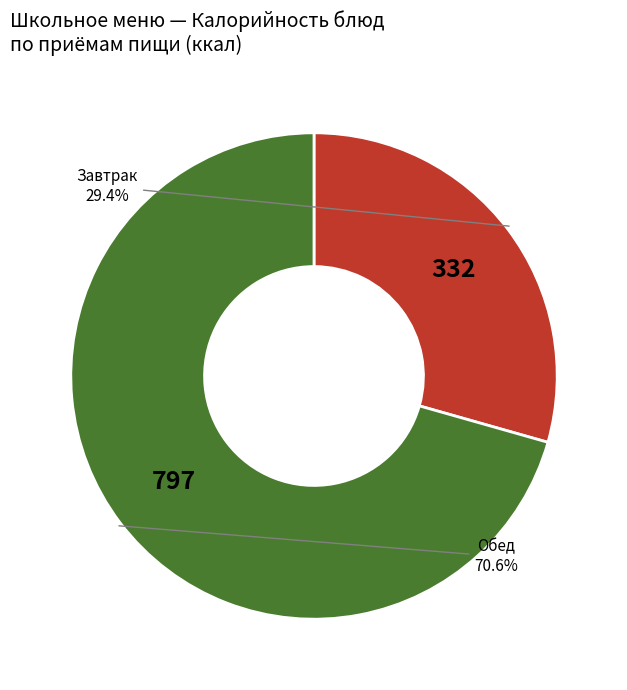

How many slices are in this pie chart?

2